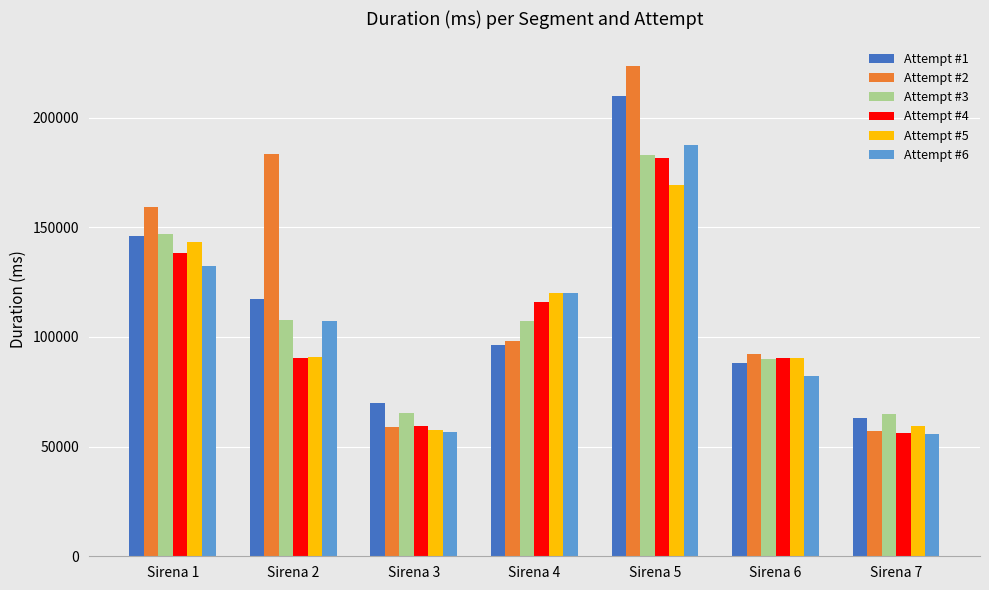

The Attempt #6 series shows 65745 at Sirena 2. True or false?

False